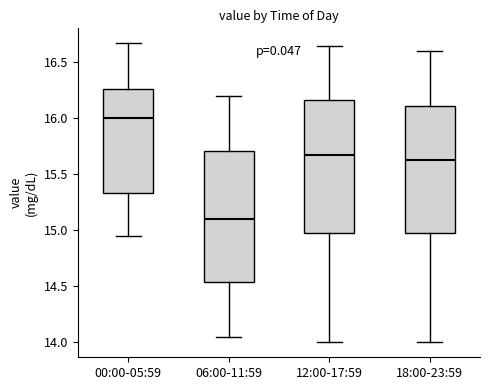

Reading left to right, read every box against the y-axis: the position of its median line, the range the box covers, and the ends of its whiskers. The values are not printed on the chart, so give them approximately, as read against the axis.

00:00-05:59: median 16.00, box 15.35 to 16.25, whiskers 14.95 to 16.65
06:00-11:59: median 15.10, box 14.55 to 15.70, whiskers 14.05 to 16.20
12:00-17:59: median 15.70, box 15.00 to 16.15, whiskers 14.00 to 16.65
18:00-23:59: median 15.65, box 15.00 to 16.10, whiskers 14.00 to 16.60